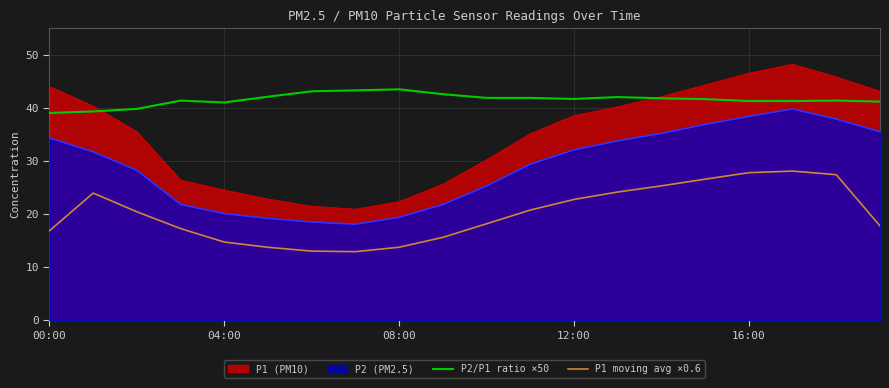

The P1 moving avg ×0.6 series shows 27.4 at 18. True or false?

True